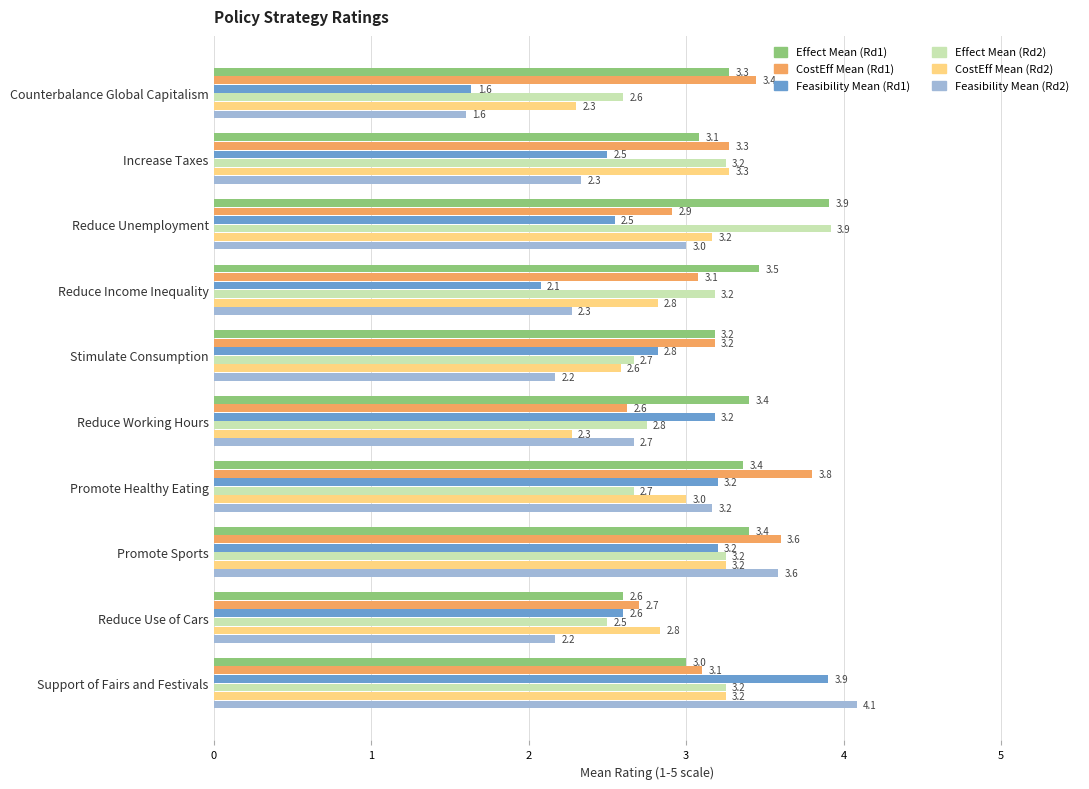

The Effect Mean (Rd1) series shows 3.5 at Reduce Income Inequality. True or false?

True